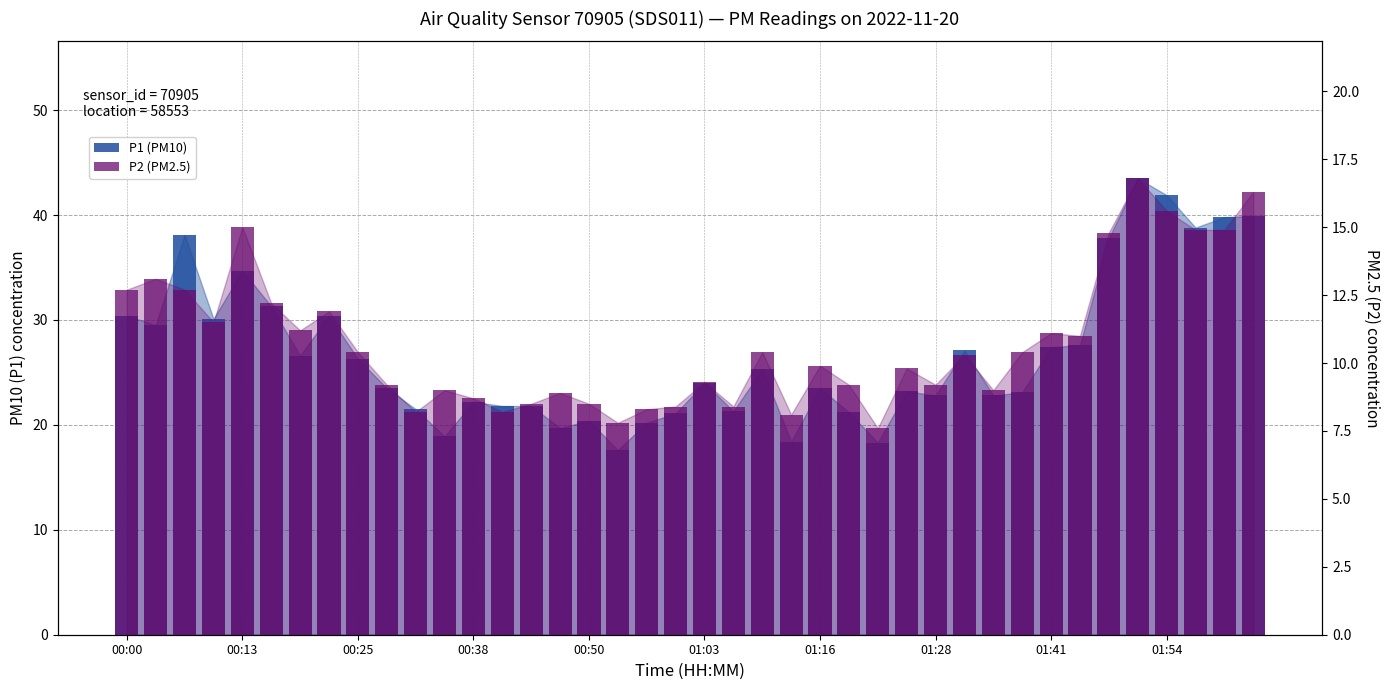

What position from the left is 33?

34